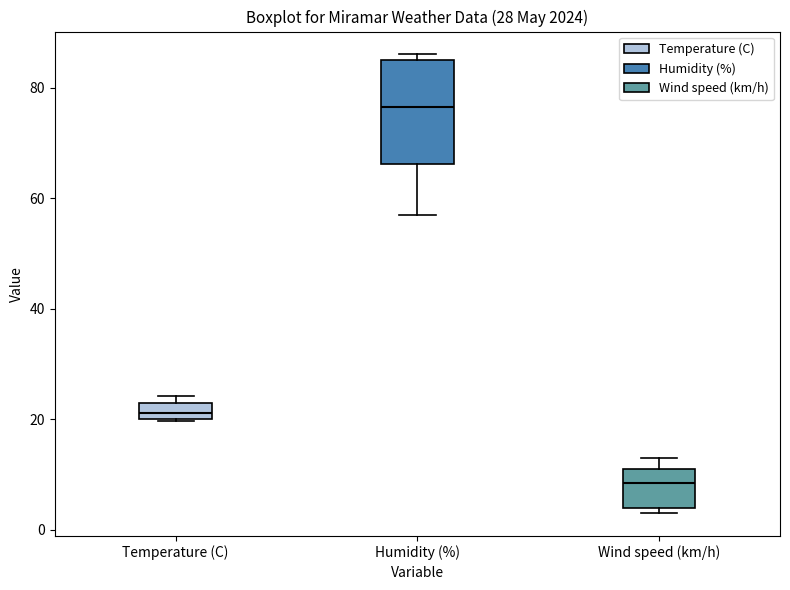

Which box's median line is the highest?

Humidity (%)